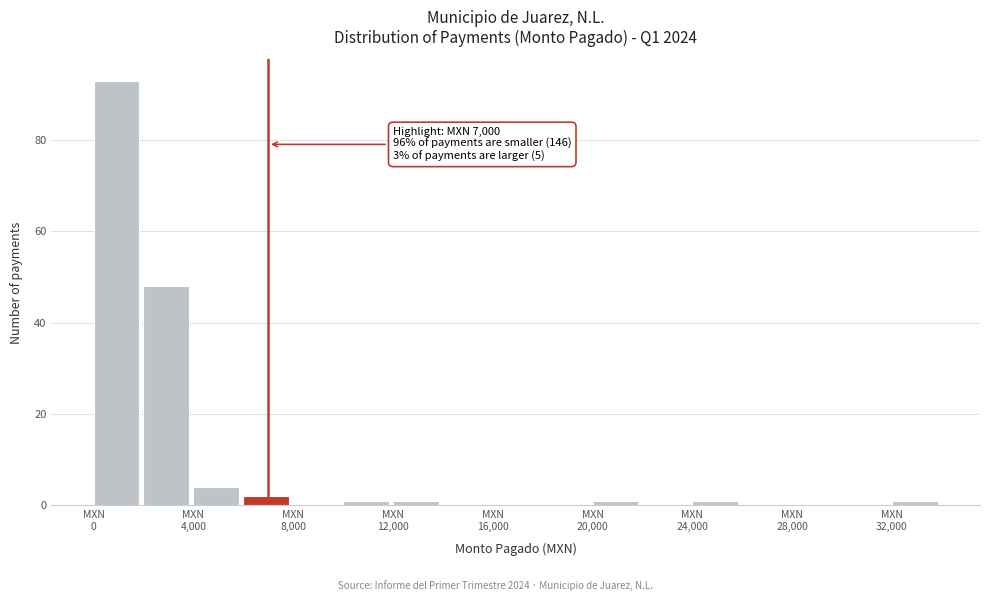

Over which range of the x-axis is the bar tallest?

0 to 2000